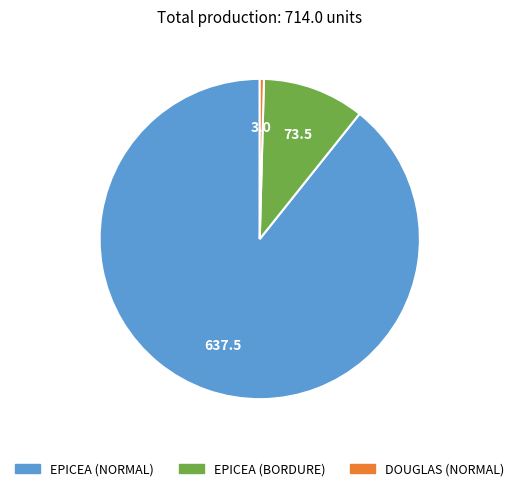

What is the smallest slice in the pie chart?

DOUGLAS (NORMAL)